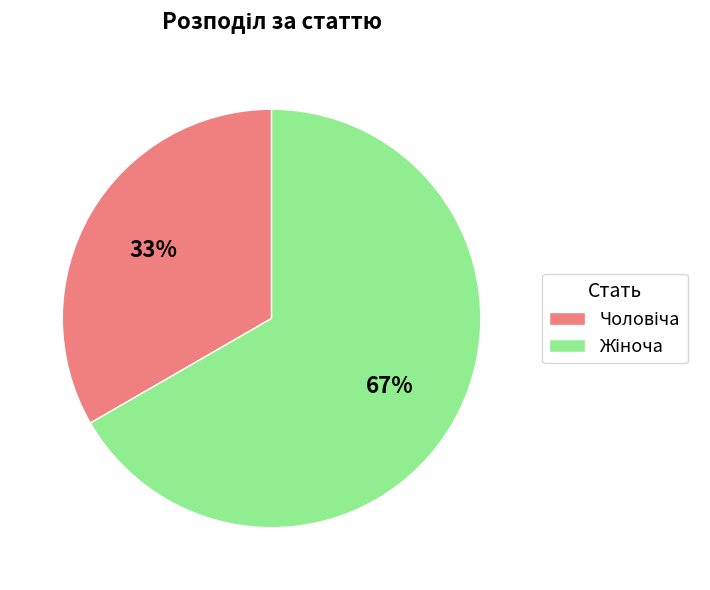

To the nearest percent, what is the average slice percentage?

50%